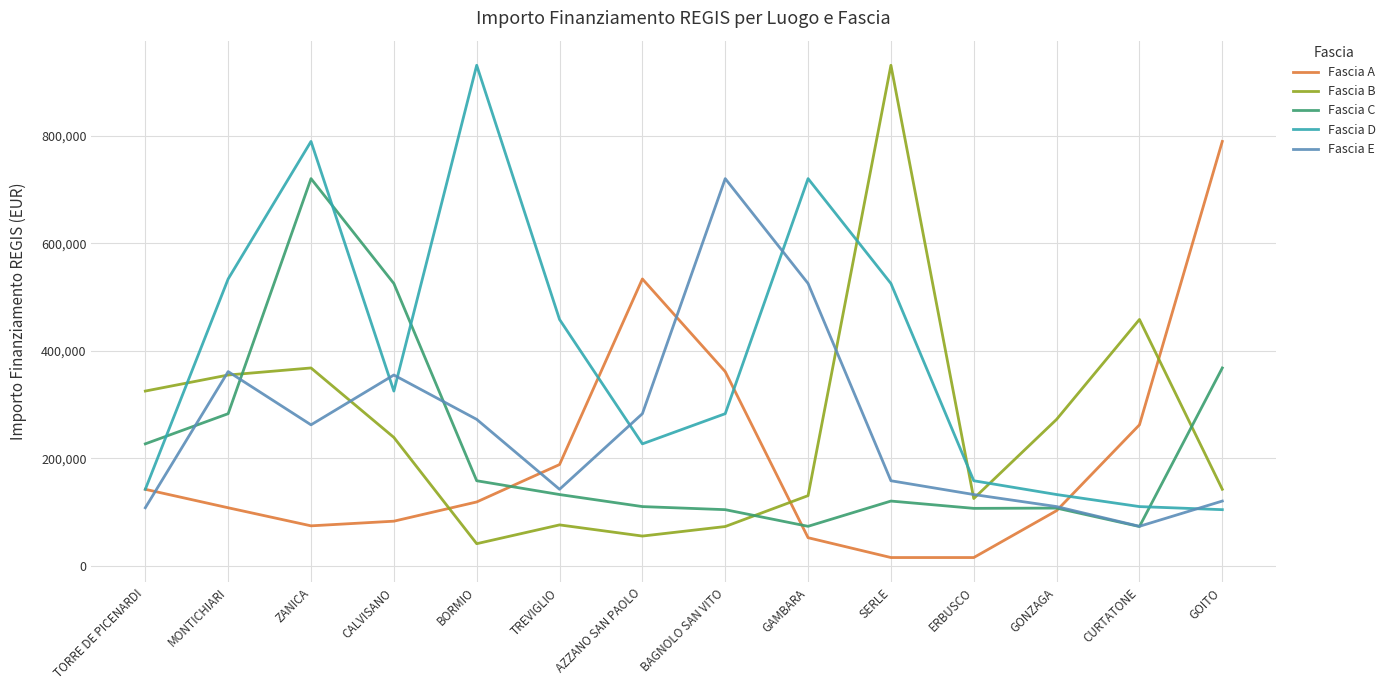

Rank the series at AZZANO SAN PAOLO from lowest to highest value.

Fascia B, Fascia C, Fascia D, Fascia E, Fascia A